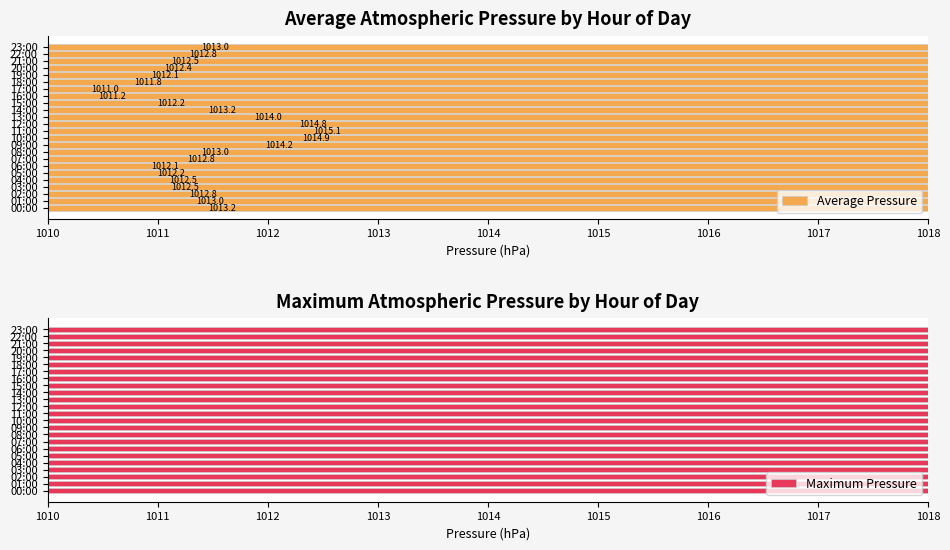

Read the Average Pressure value at 05:00.

1012.2